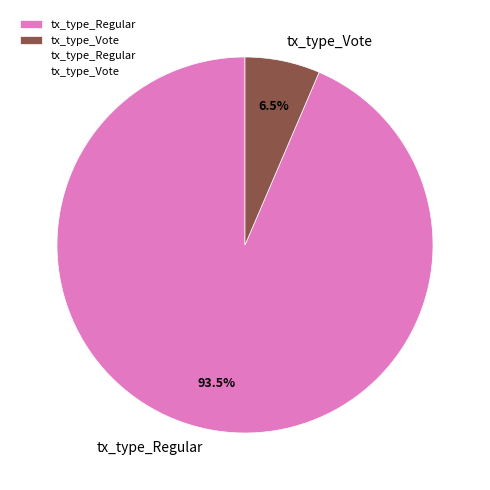

Which slice is the largest?

tx_type_Regular